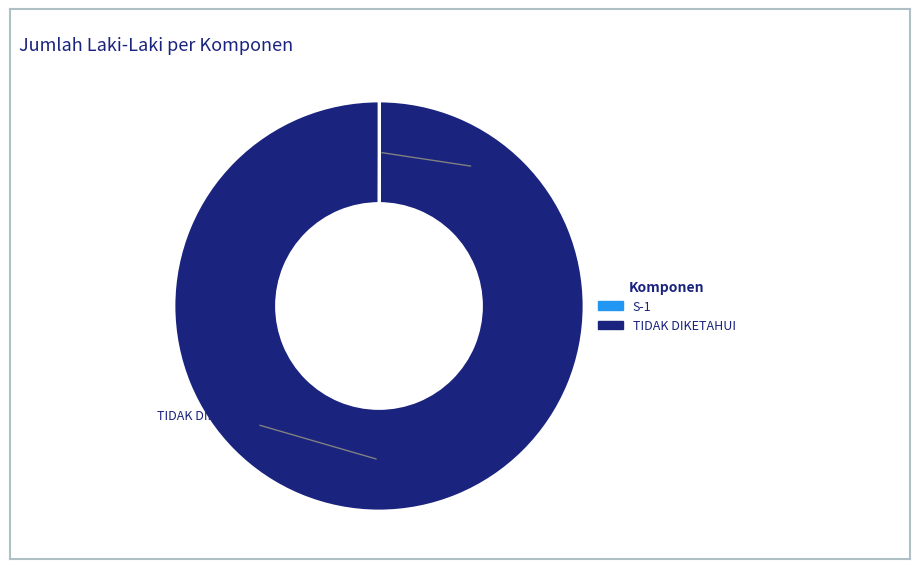

Which slice represents more than half of the pie?

TIDAK DIKETAHUI